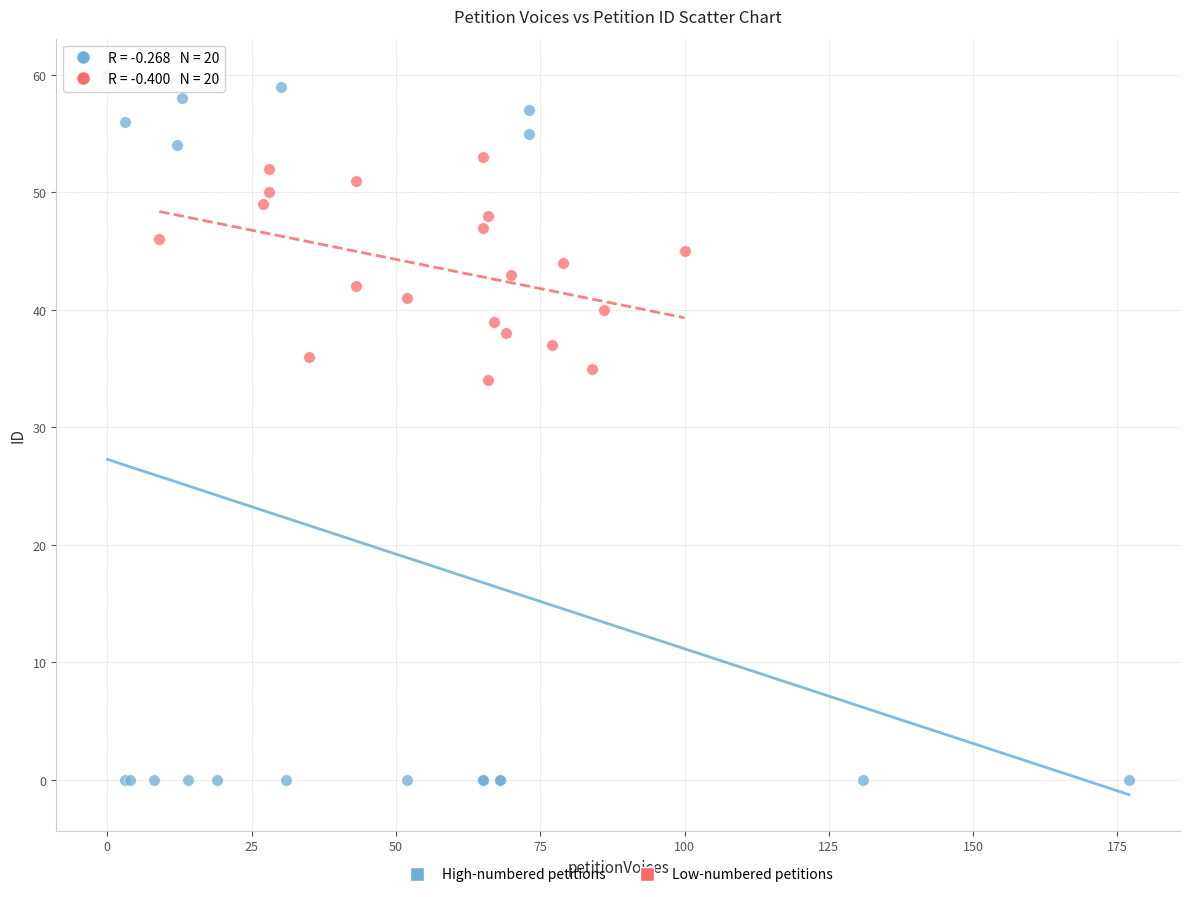

Which series reaches the minimum Y coordinate?

High-numbered petitions